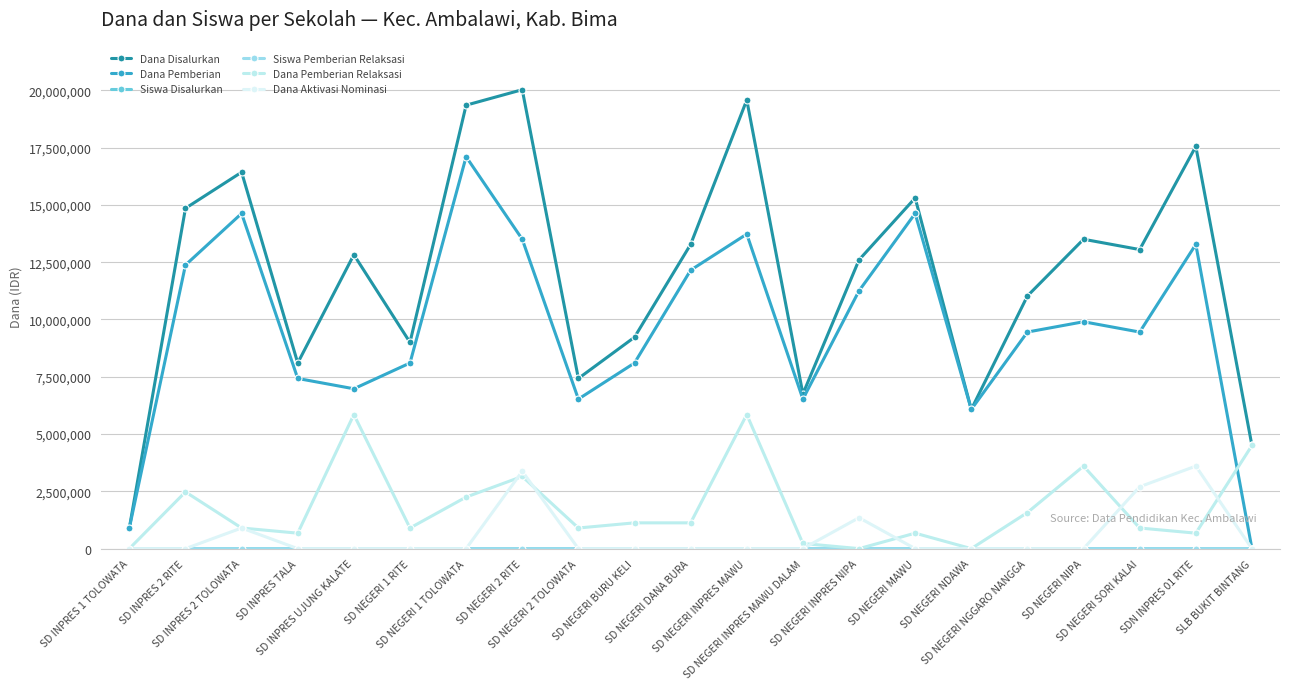

At which label does Dana Pemberian Relaksasi first exceed 900000?

SD INPRES 2 RITE